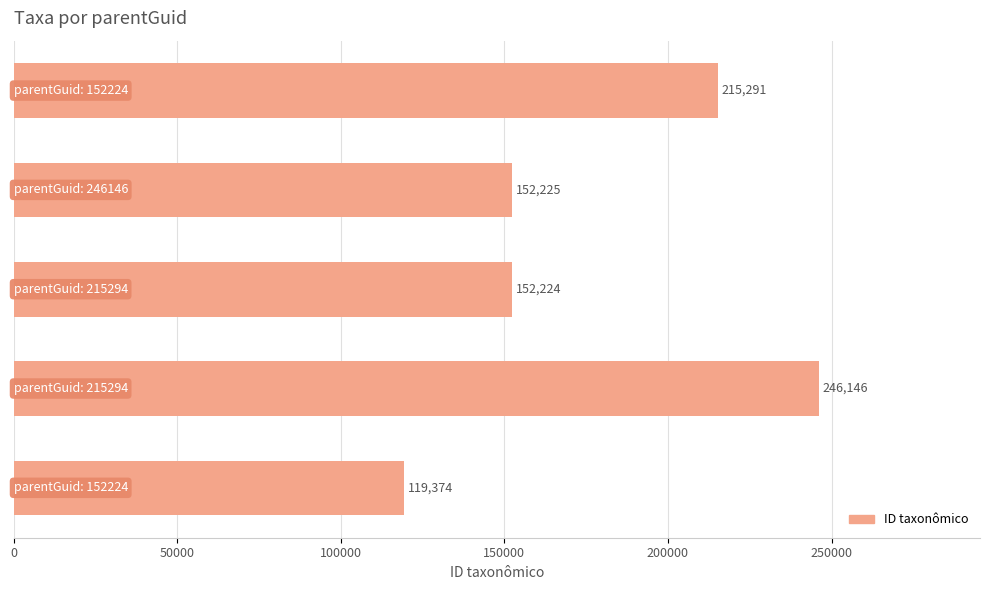

What is the difference between the second highest and minimum values?

95917